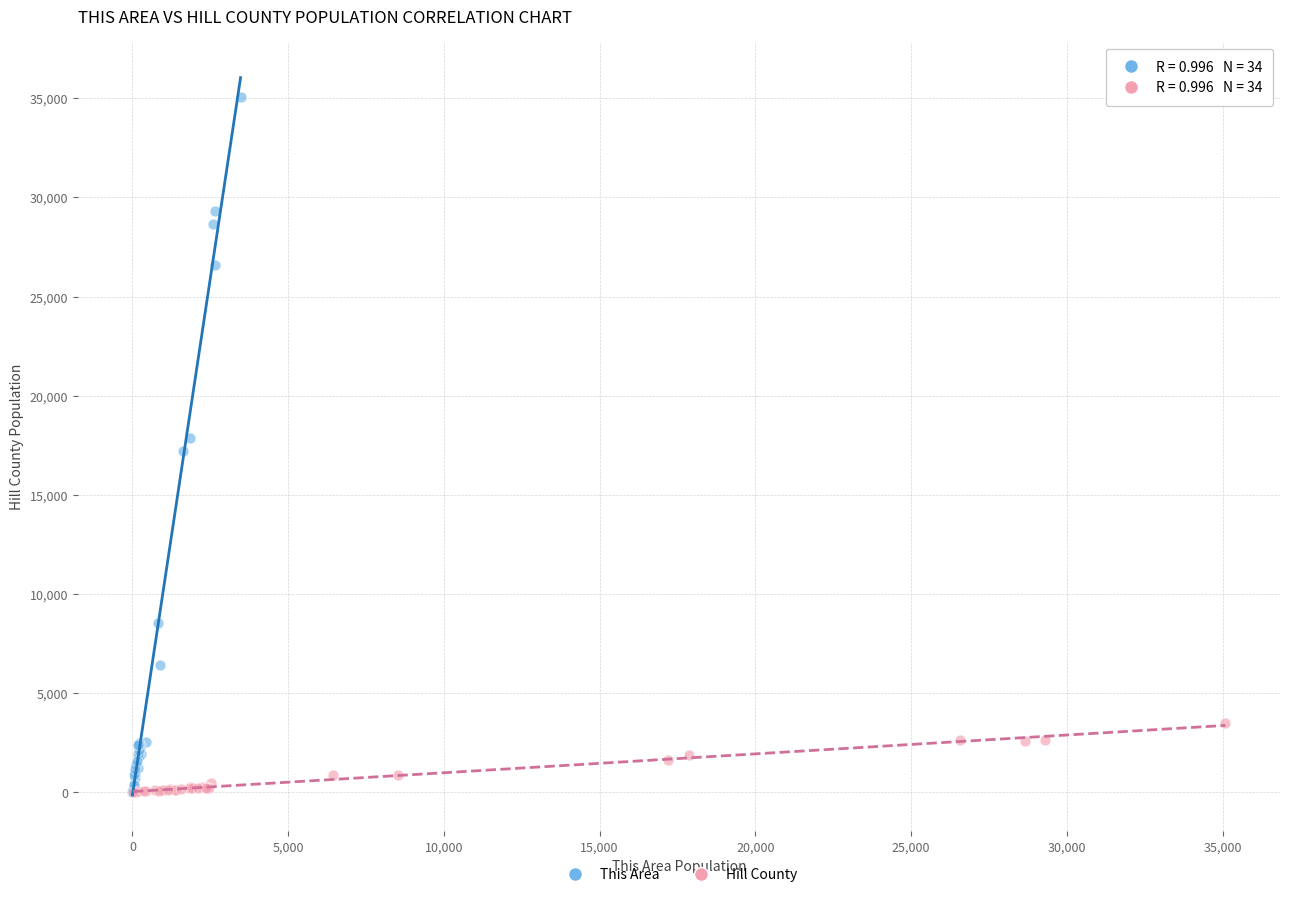

Which series has the largest Y range (max minus min)?

This Area